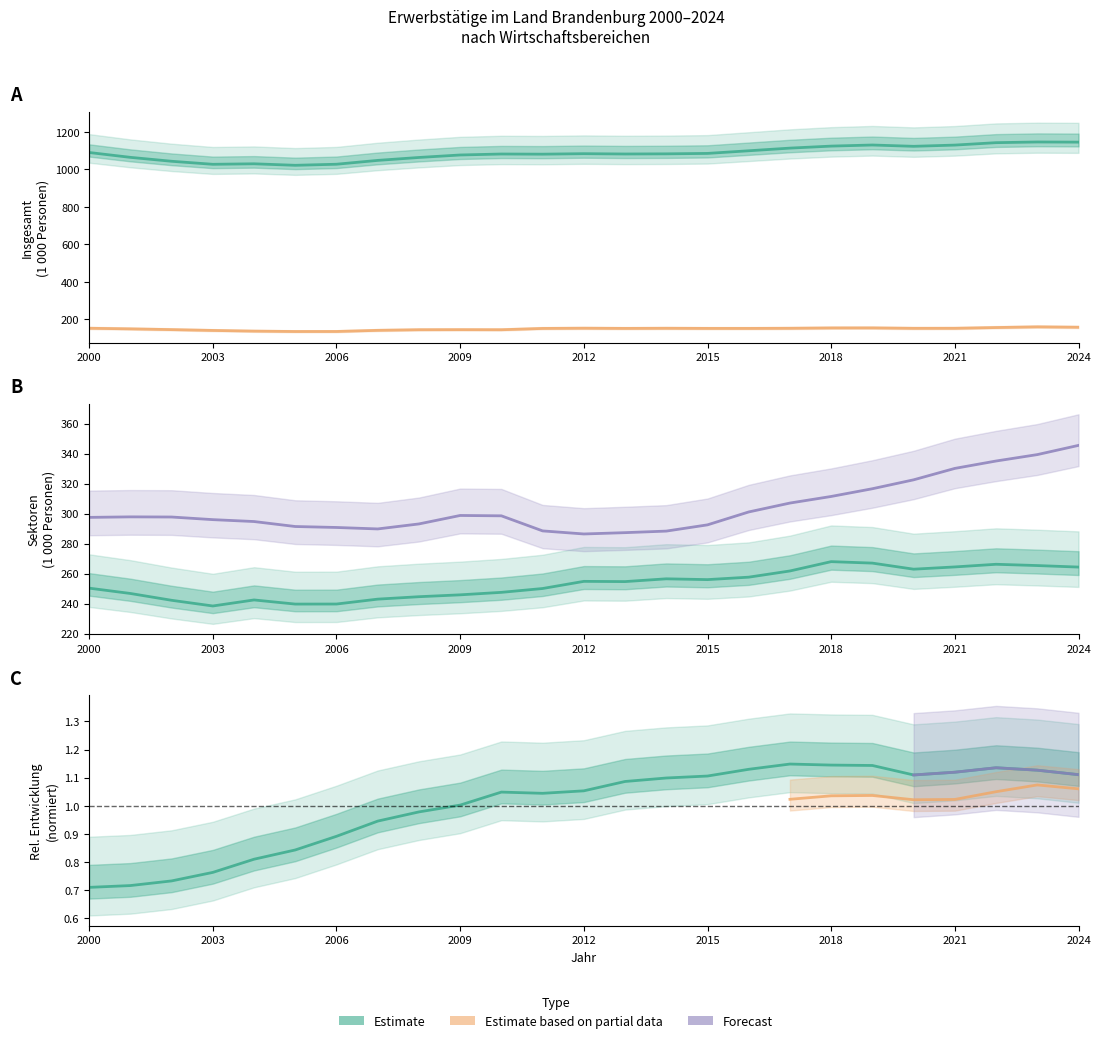

How many data points in Insgesamt are above 1082?

13